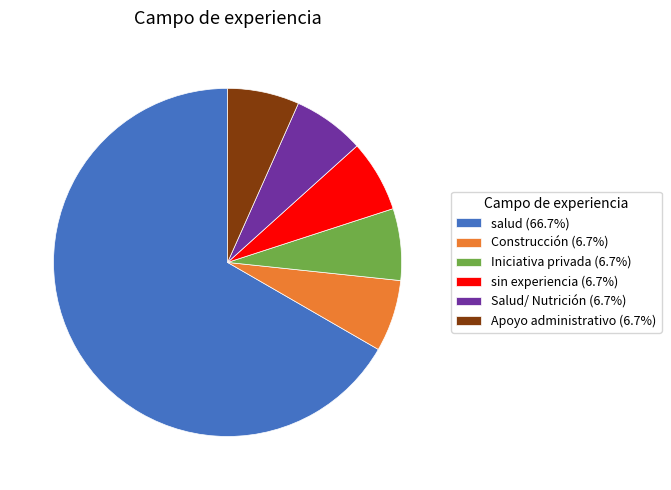

Is the sum of salud and Apoyo administrativo greater than half?

Yes